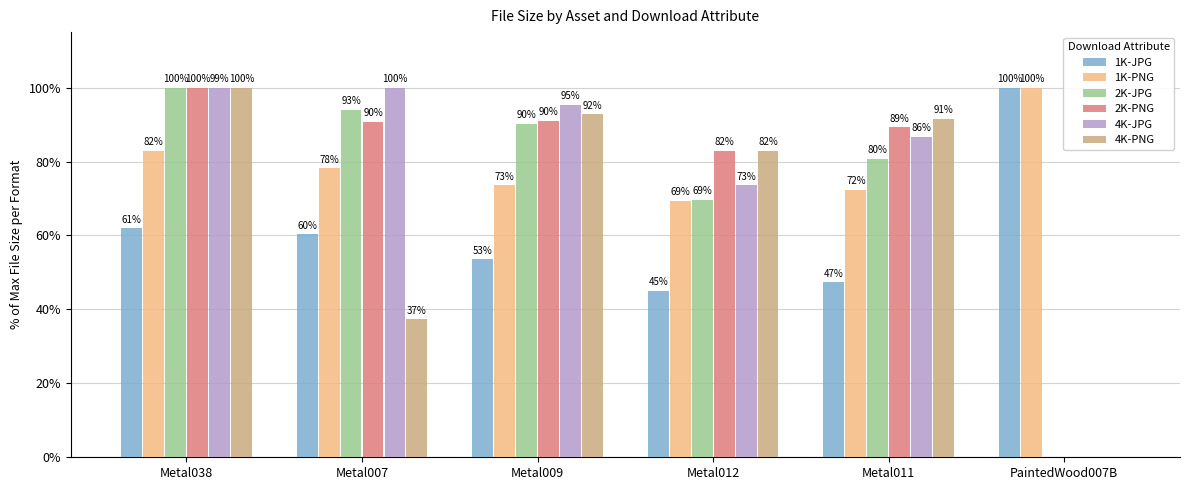

Is it true that 2K-JPG equals 0.0 at PaintedWood007B?

True